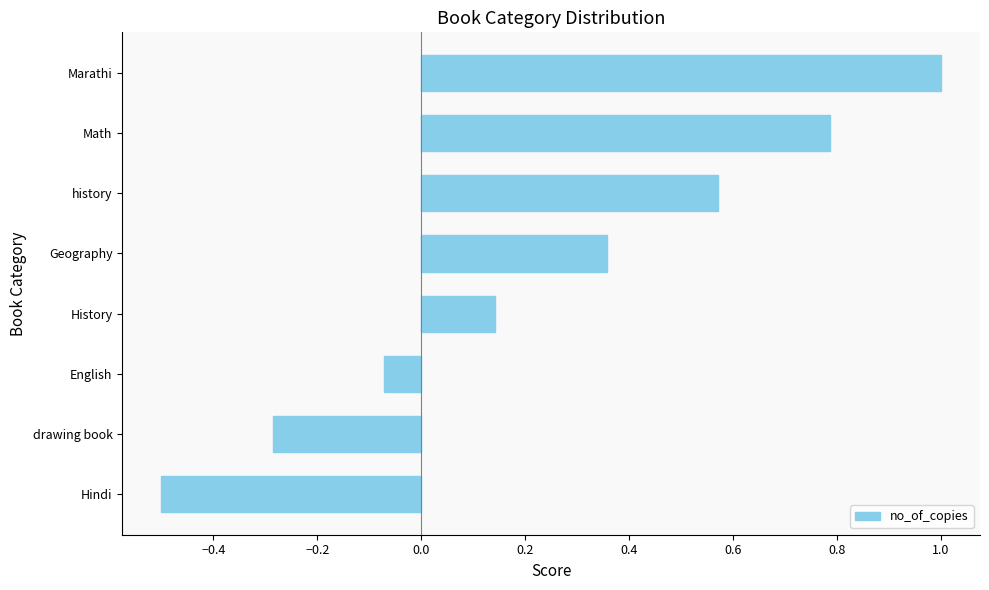

Rank the categories by value from highest to lowest.

Marathi, Math, history, Geography, History, English, drawing book, Hindi